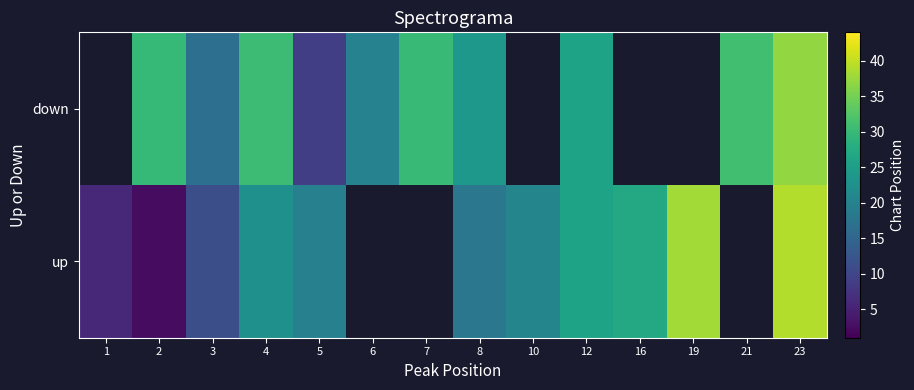

What is the maximum value shown in the chart?

39.0